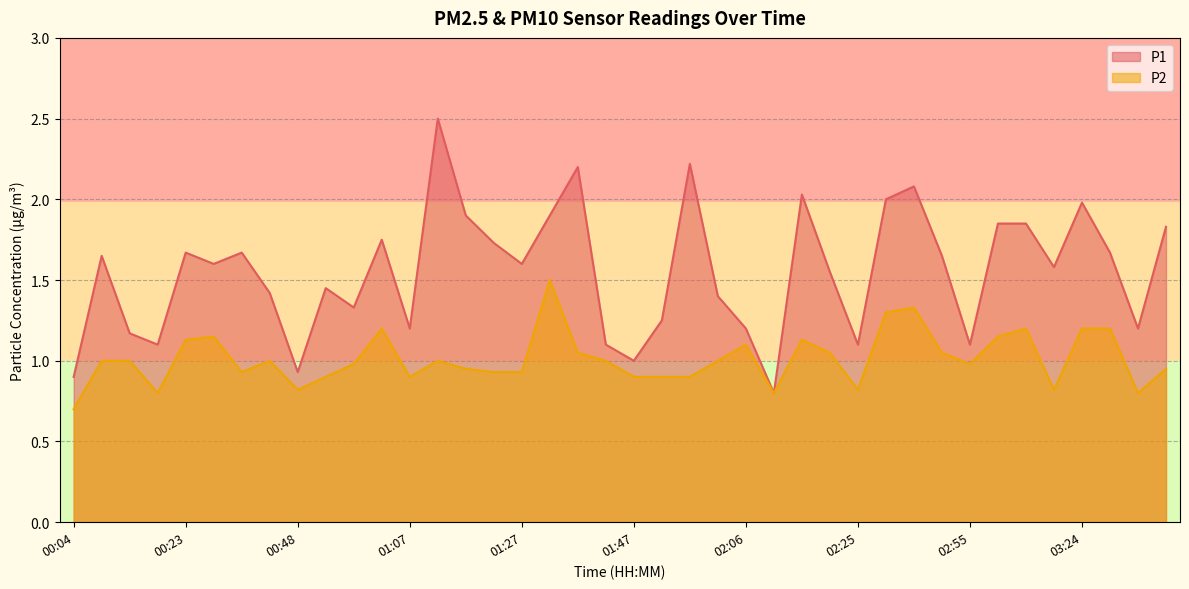

Read the P1 value at 01:51.

1.2